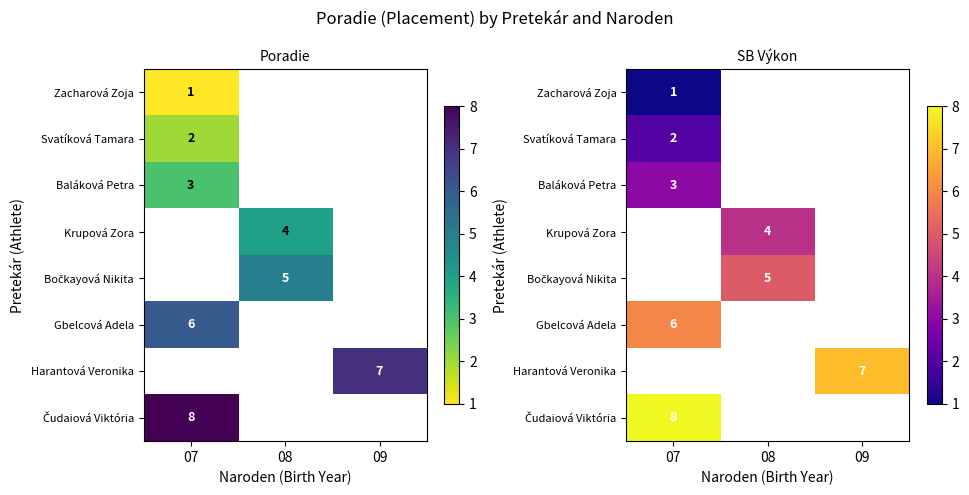

How many positive values does the Krupová Zora series have?

1